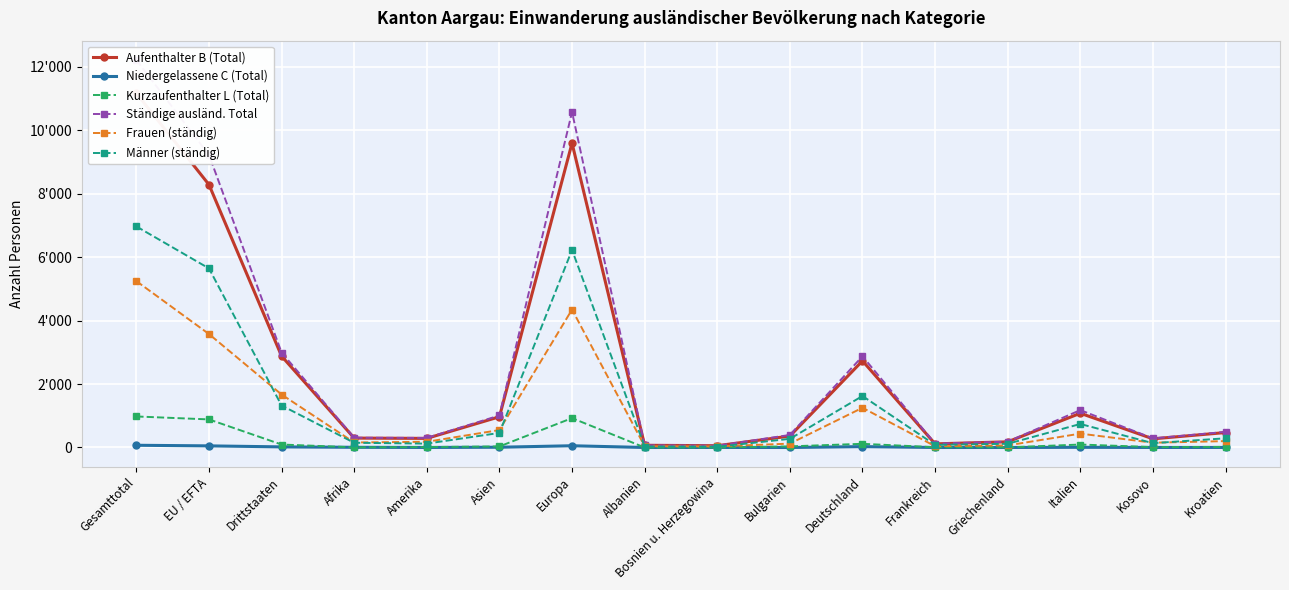

At how many categories does at least one series exceed 1736?

5